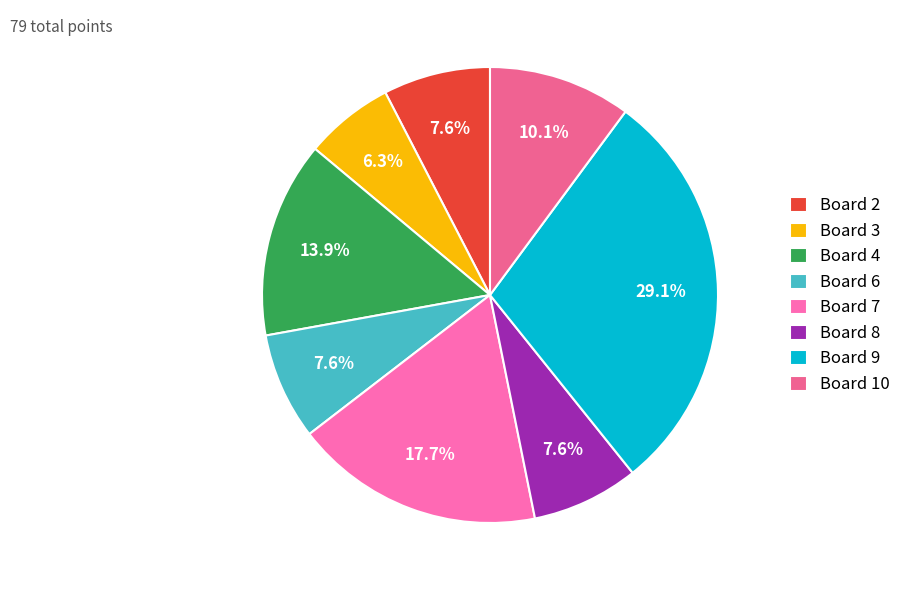

True or false: Board 7 accounts for 29% of the total.

False